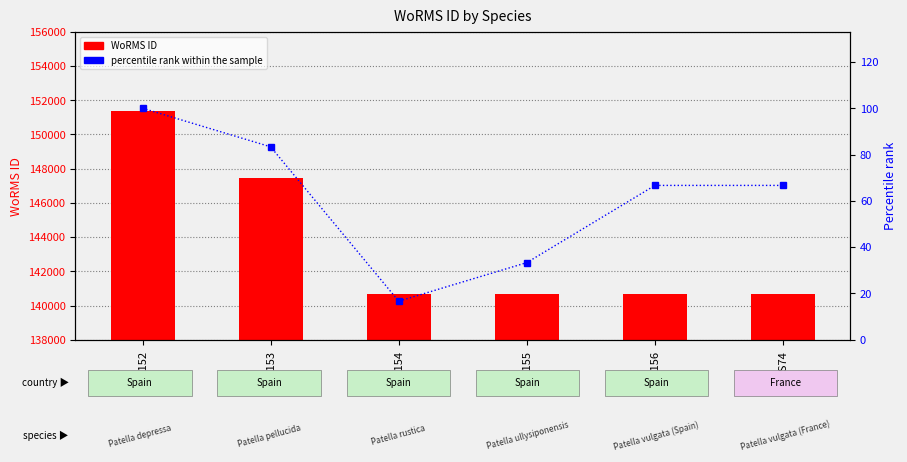

Reading left to right, what are all the values shown in this chart?

WoRMS ID: 151374.0	147459.0	140683.0	140684.0	140685.0	140685.0
percentile rank within the sample: 100.0	83.3	16.7	33.3	66.7	66.7